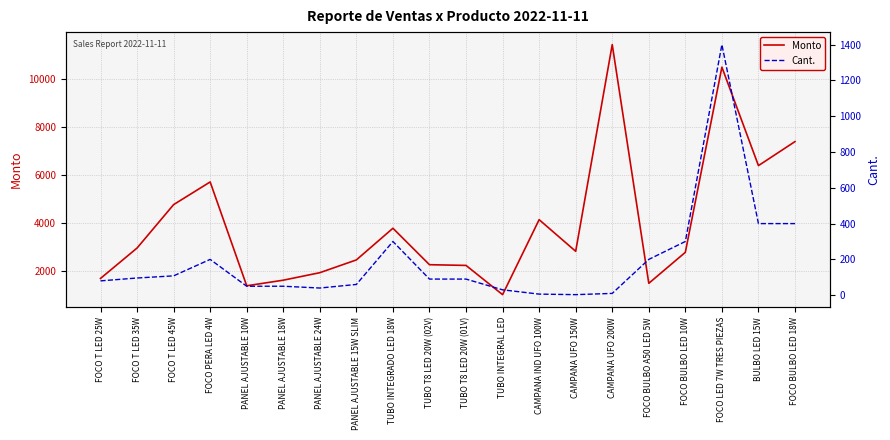

Which series has the largest range (max minus min)?

Monto